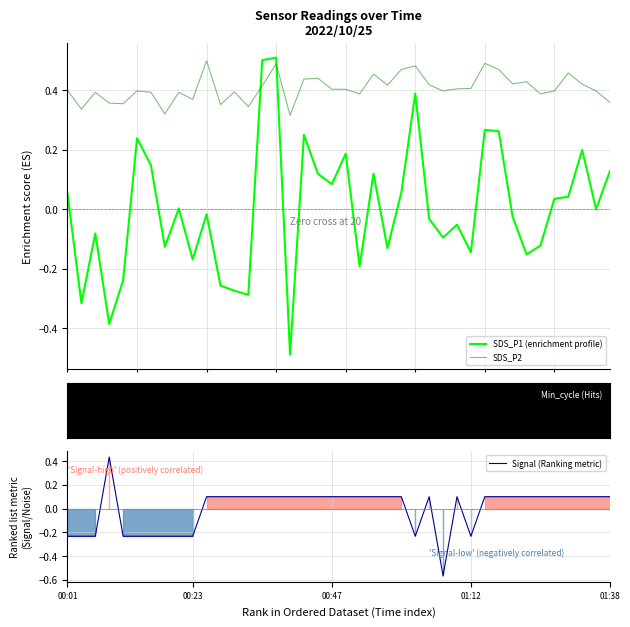

How many lines are shown in the chart?

3